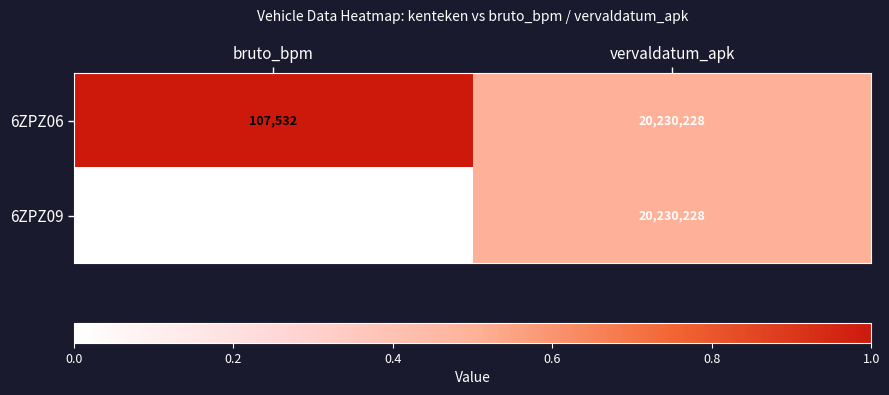

What is the difference between the highest and lowest values at bruto_bpm?

56